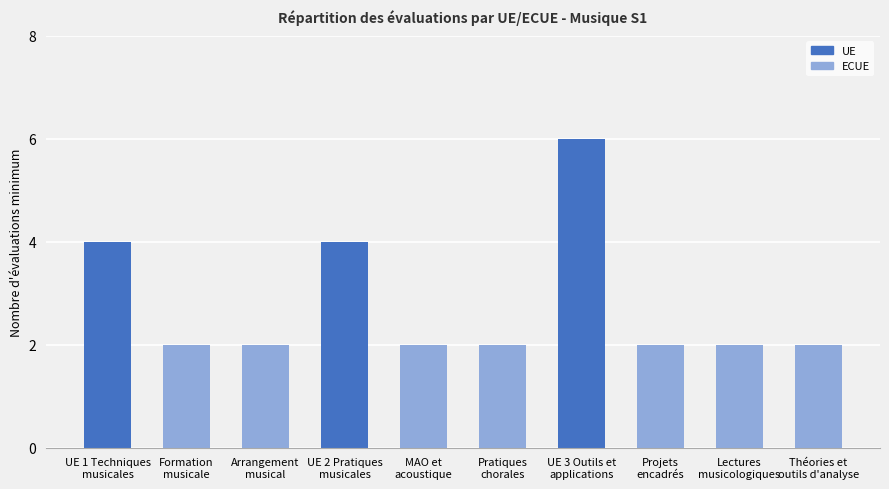

Reading left to right, transcribe all the data shown in this chart.

4	2	2	4	2	2	6	2	2	2